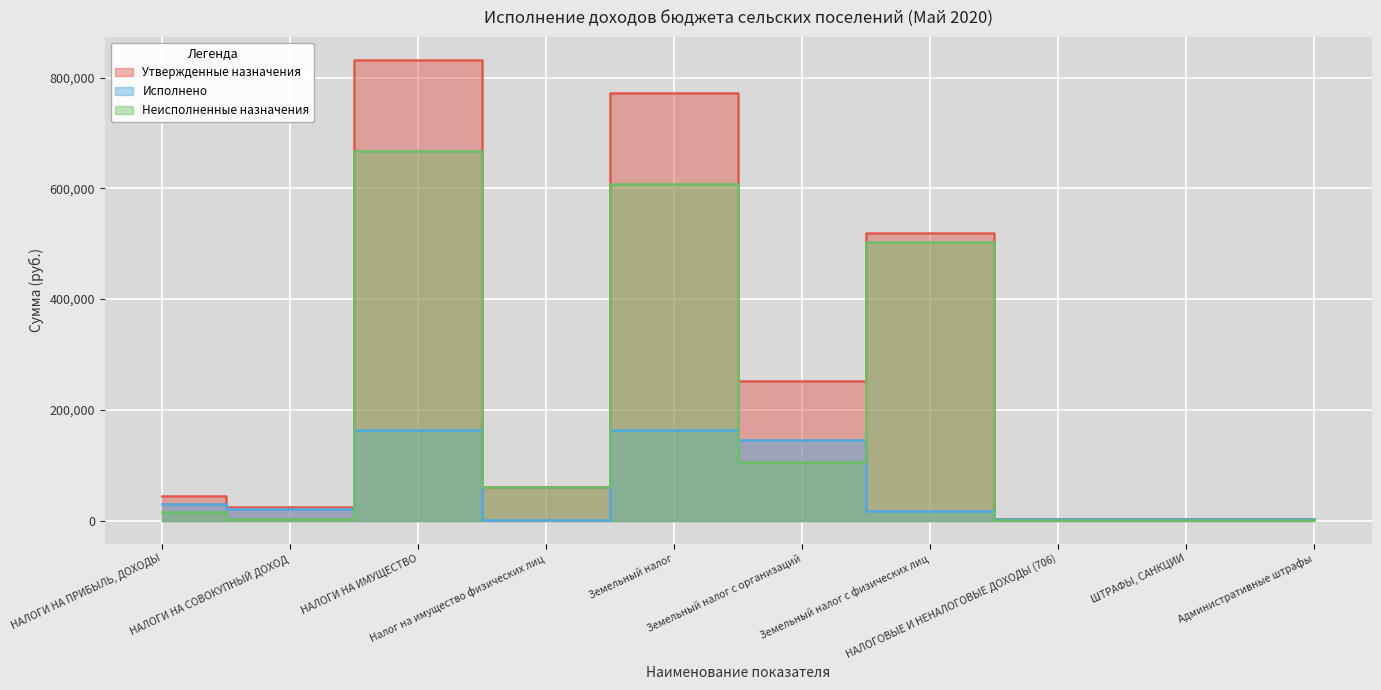

What value does the Исполнено series have at НАЛОГИ НА СОВОКУПНЫЙ ДОХОД?

21601.8